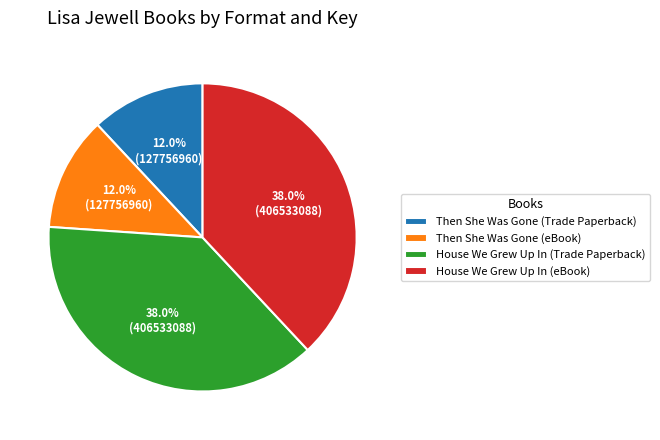

To the nearest percent, what portion does House We Grew Up In (eBook) represent?

38%